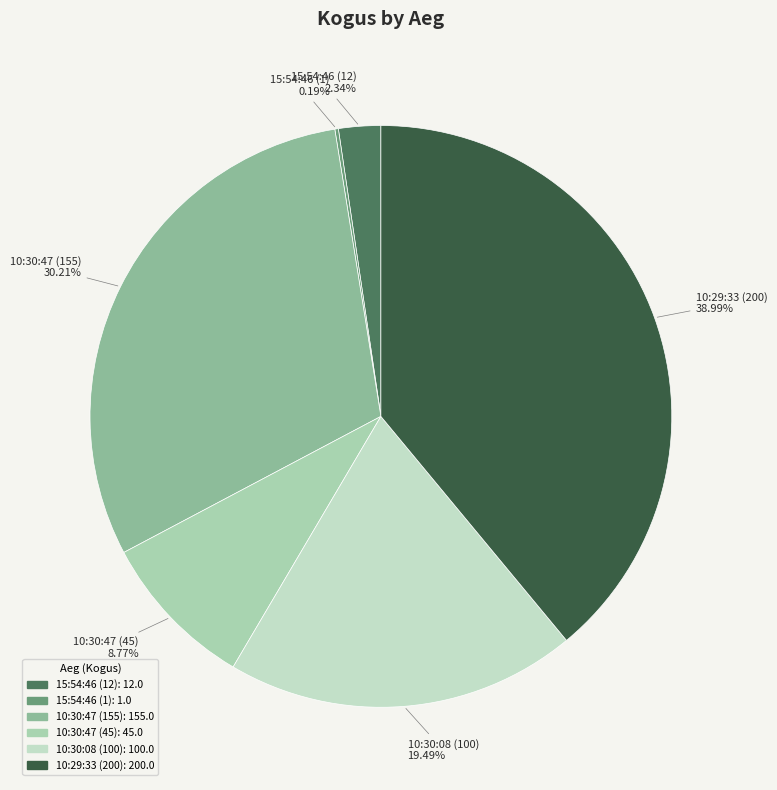

Is it true that 10:29:33 (200) is 39% of the pie?

True